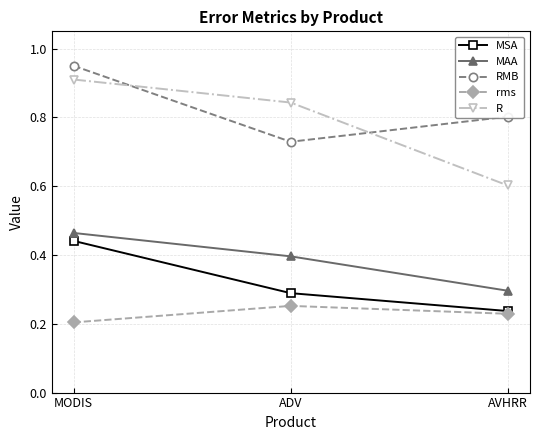

Count the number of data series in this chart.

5